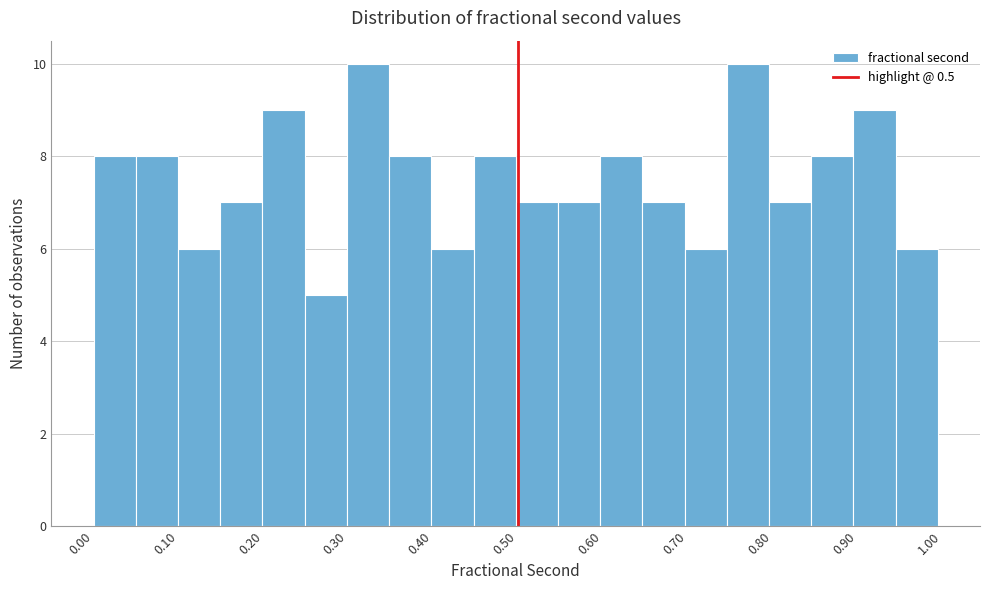

Reading left to right, list every bar in this chart as the range it spans on the x-axis followed by its height. Neither the bar edges nor the heights are printed on the chart, so give them approximately, as read against the axes.

0.00 to 0.05: 8
0.05 to 0.10: 8
0.10 to 0.15: 6
0.15 to 0.20: 7
0.20 to 0.25: 9
0.25 to 0.30: 5
0.30 to 0.35: 10
0.35 to 0.40: 8
0.40 to 0.45: 6
0.45 to 0.50: 8
0.50 to 0.55: 7
0.55 to 0.60: 7
0.60 to 0.65: 8
0.65 to 0.70: 7
0.70 to 0.75: 6
0.75 to 0.80: 10
0.80 to 0.85: 7
0.85 to 0.90: 8
0.90 to 0.95: 9
0.95 to 1.00: 6